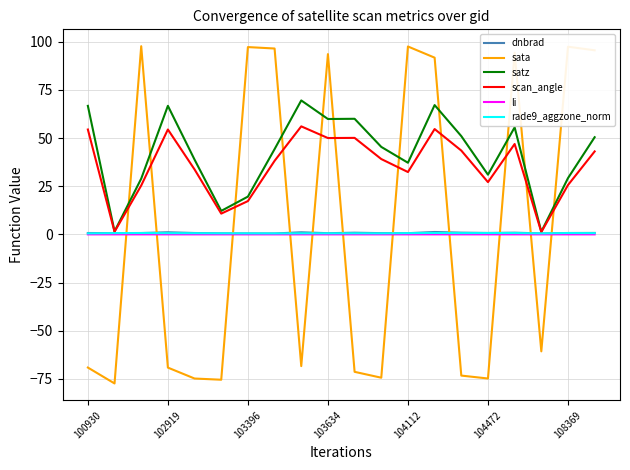

Which series has the widest spread of values?

sata